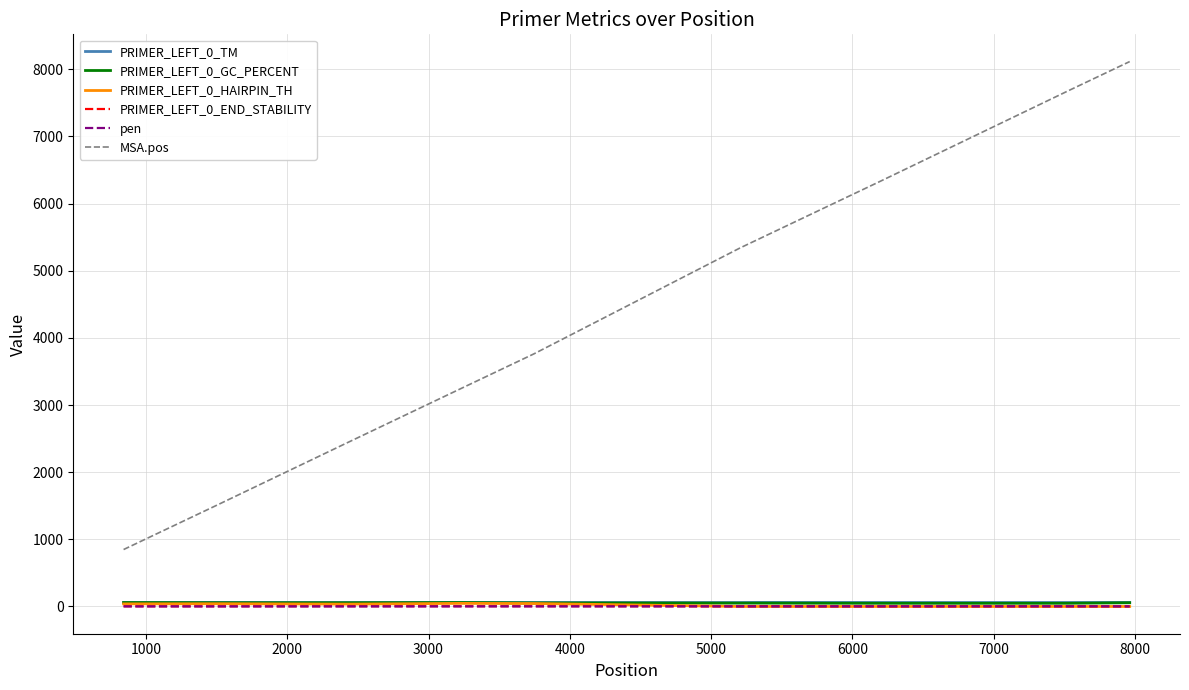

What is the highest value of the PRIMER_LEFT_0_TM series?

60.9